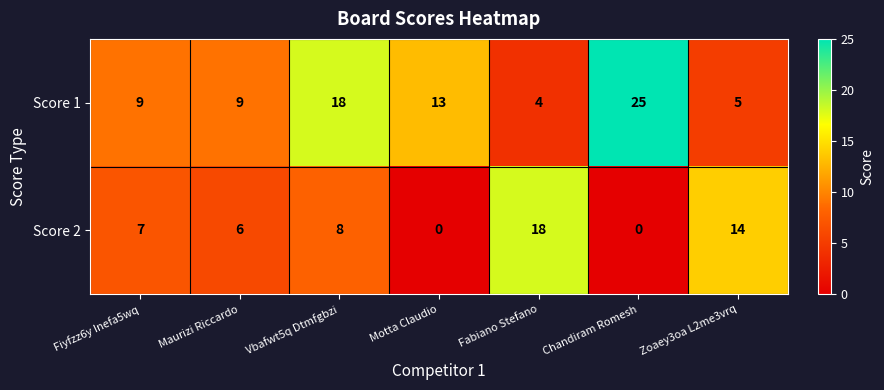

At which category is the sum across all series the highest?

Vbafwt5q Dtmfgbzi